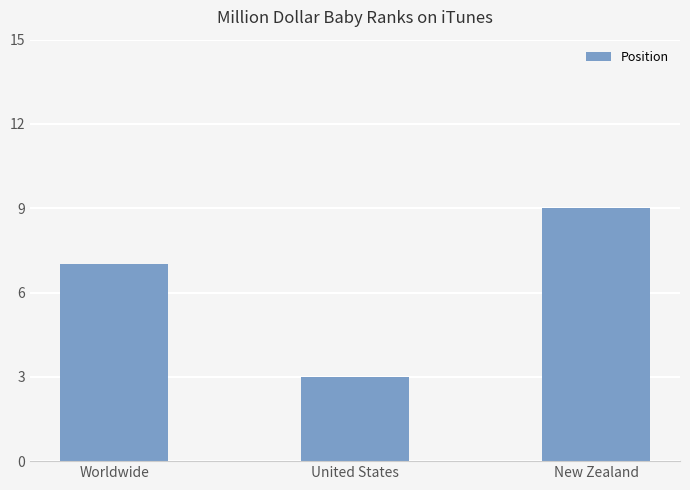

Where is the data nearest to the value 6?

Worldwide